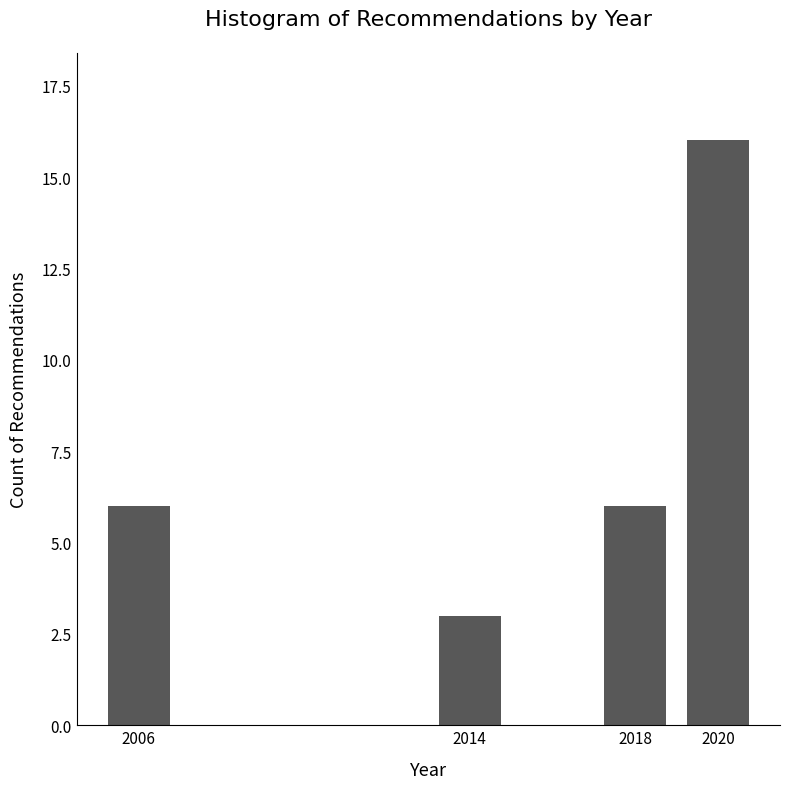

Reading left to right, what are all the values shown in this chart?

2006=6	2014=3	2018=6	2020=16